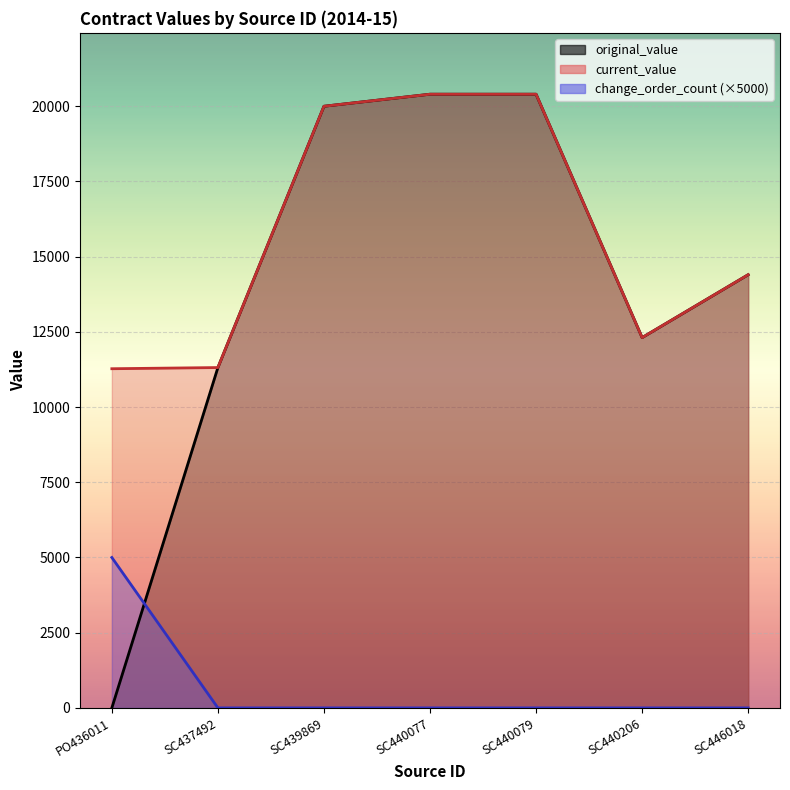

What is the label of the 3rd point from the left?

SC439869